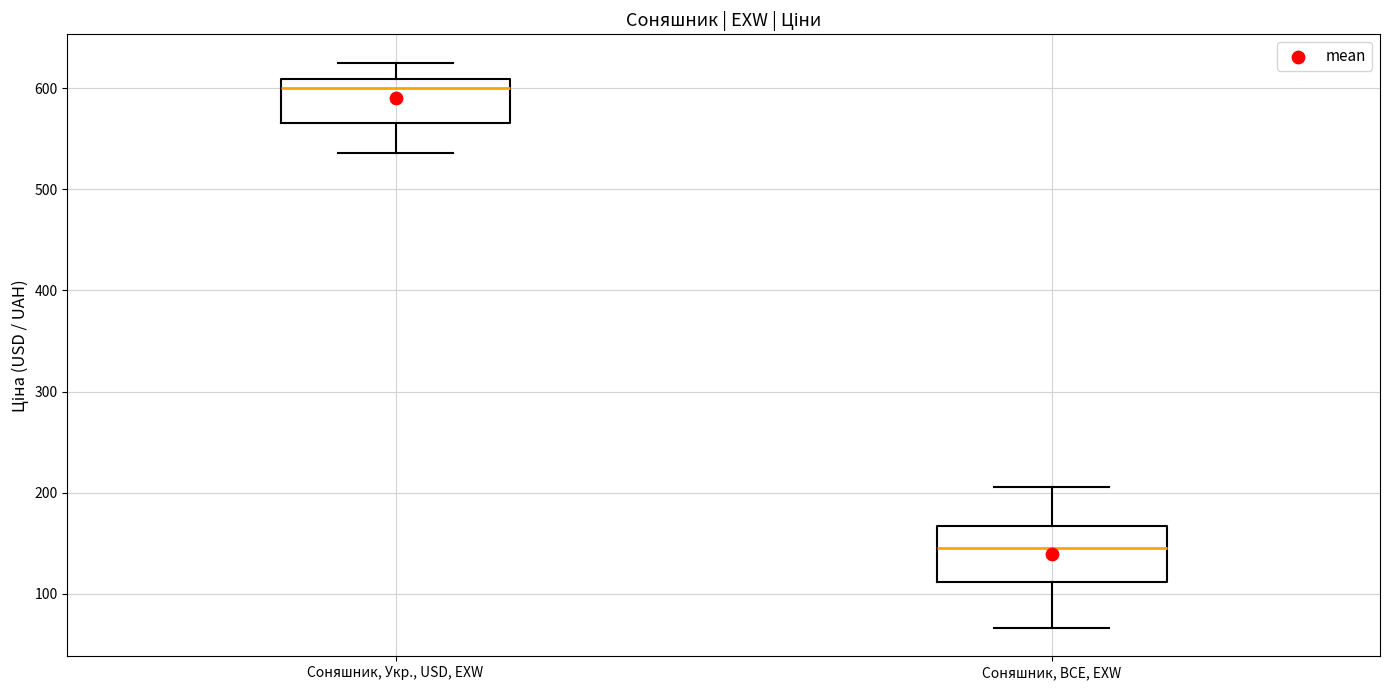

Comparing the boxes themselves (not the whiskers), which one is the tallest?

Соняшник, BCE, EXW